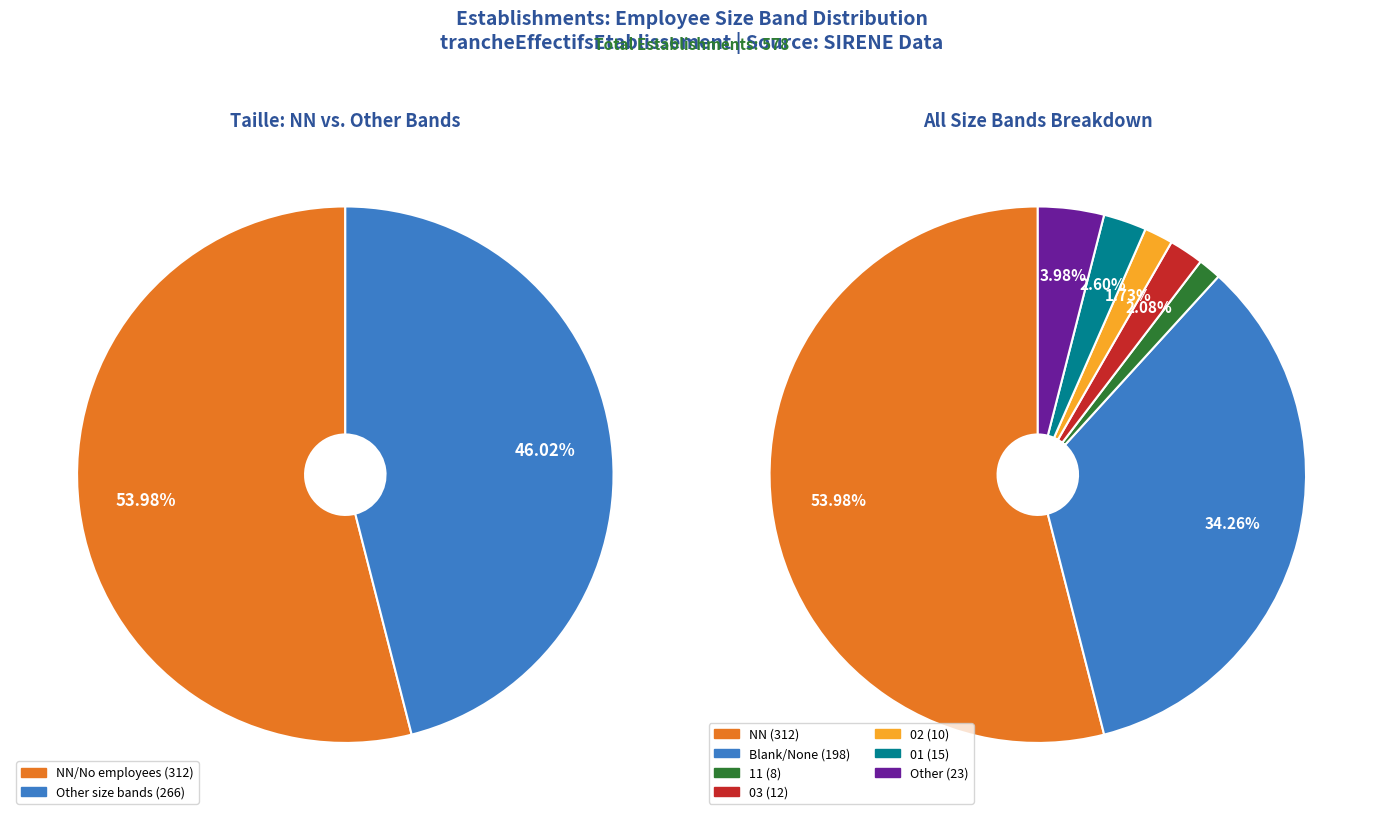

To the nearest percent, what percentage of the pie is 11?

1%